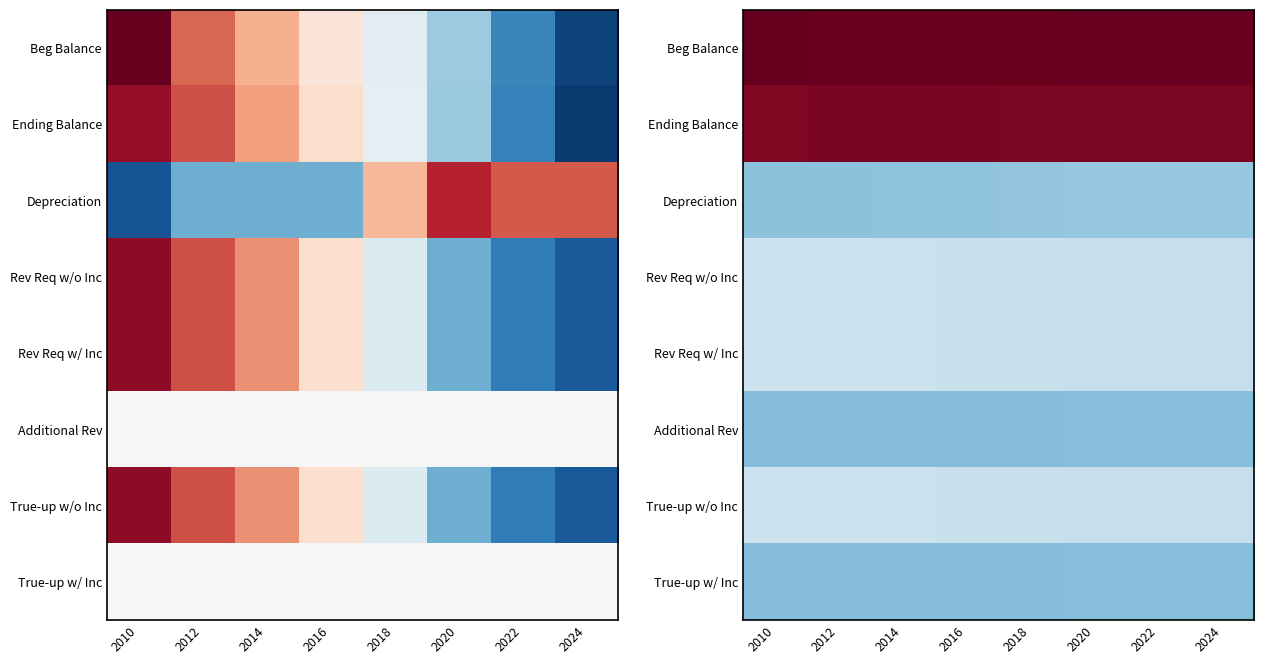

How many series are shown in this chart?

8